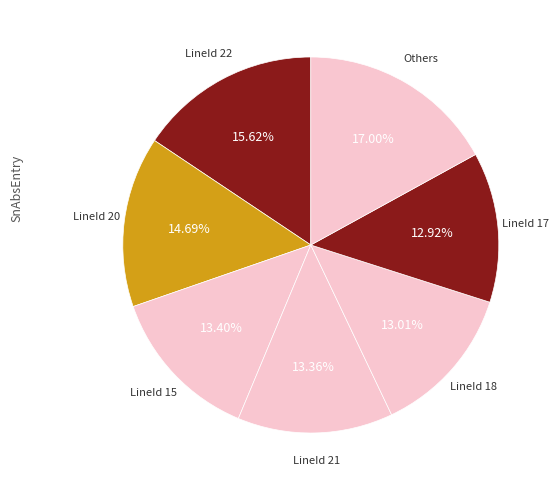

Is there any slice that represents more than half of the pie?

No